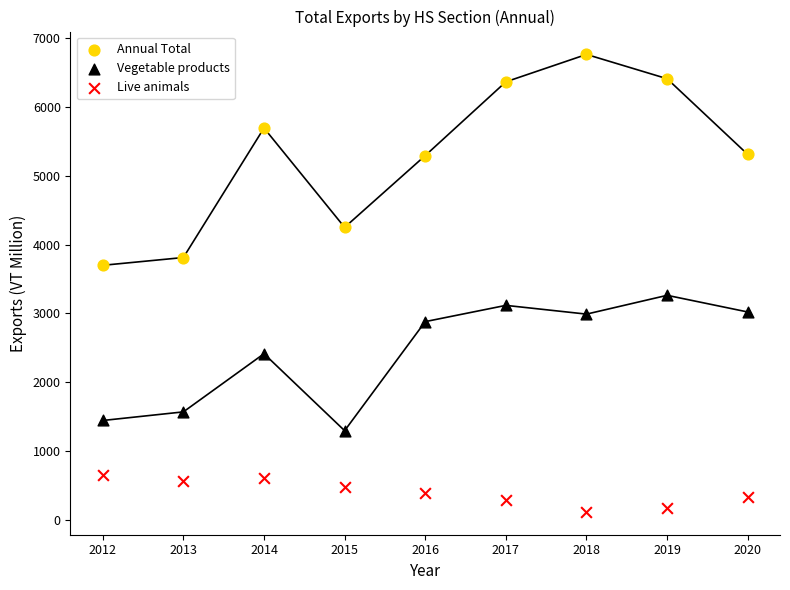

Across all data points, what is the range of X values (max minus min)?

8